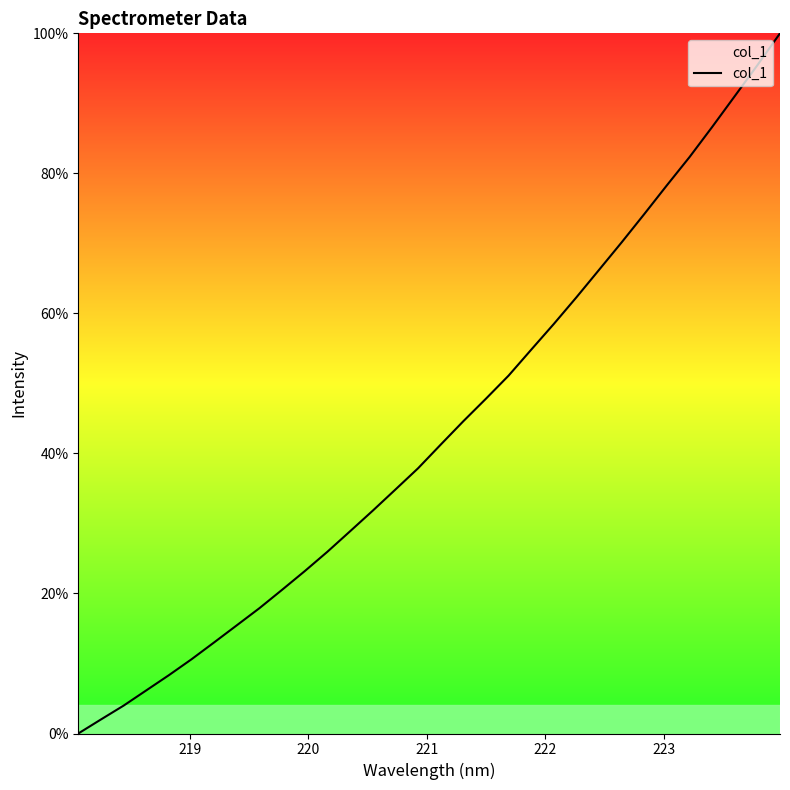

What is the greatest value displayed?

100.0